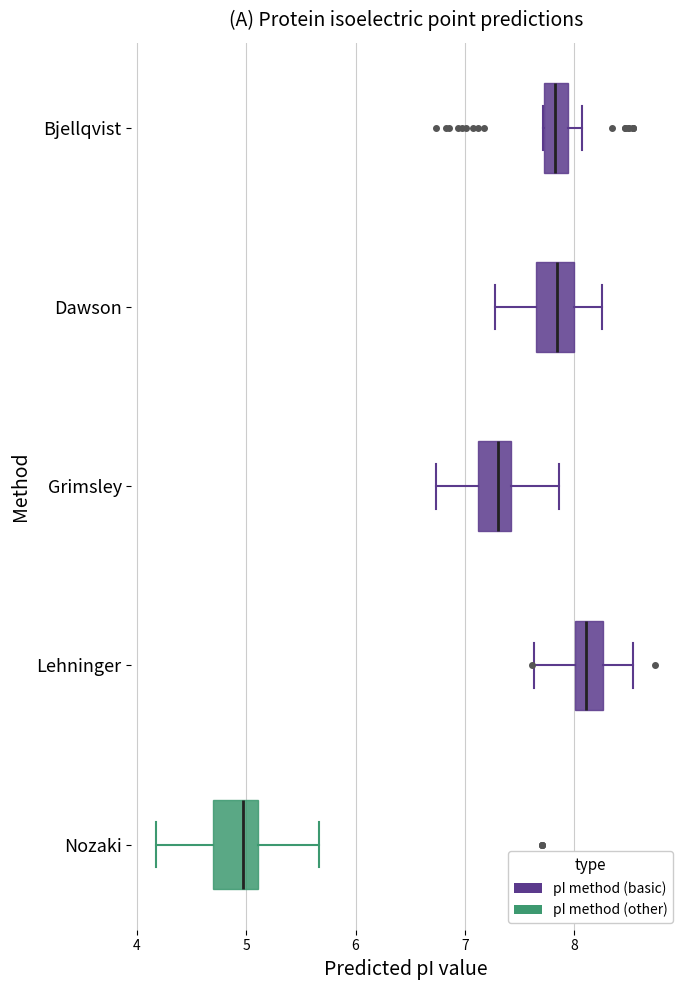

Where does the right whisker of the box for Nozaki end on the x-axis? The values are not printed on the chart, so give them approximately, as read against the axis.

5.7